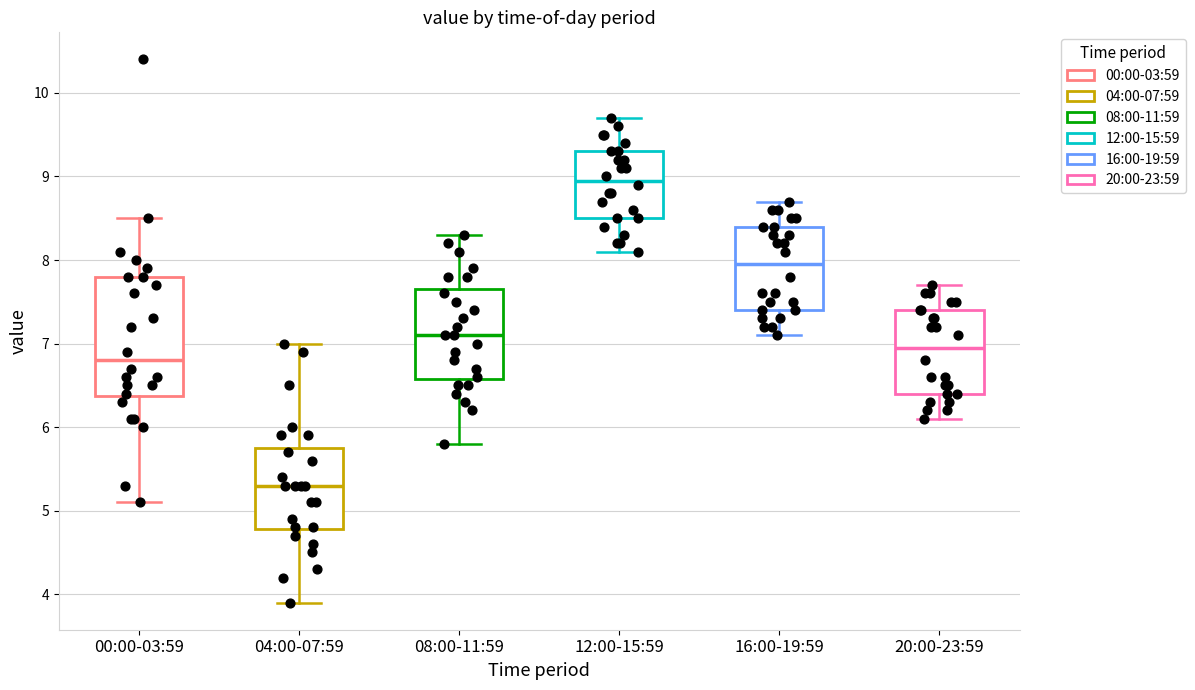

Reading left to right, read every box against the y-axis: the position of its median line, the range the box covers, and the ends of its whiskers. The values are not printed on the chart, so give them approximately, as read against the axis.

00:00-03:59: median 6.8, box 6.4 to 7.8, whiskers 5.1 to 8.5
04:00-07:59: median 5.3, box 4.8 to 5.8, whiskers 3.9 to 7.0
08:00-11:59: median 7.1, box 6.6 to 7.7, whiskers 5.8 to 8.3
12:00-15:59: median 9.0, box 8.5 to 9.3, whiskers 8.1 to 9.7
16:00-19:59: median 8.0, box 7.4 to 8.4, whiskers 7.1 to 8.7
20:00-23:59: median 7.0, box 6.4 to 7.4, whiskers 6.1 to 7.7